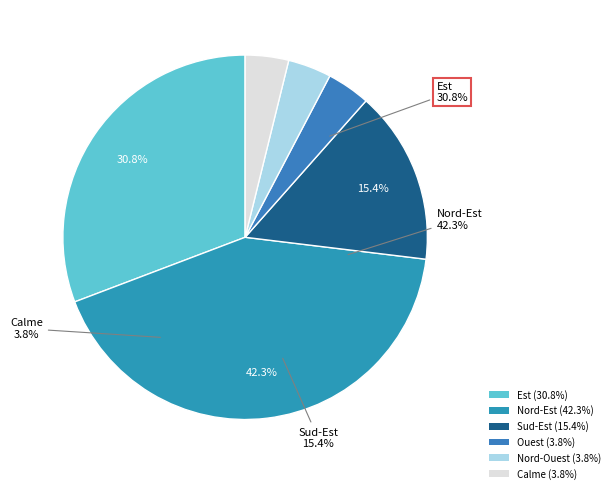

Which slice is the smallest?

Ouest